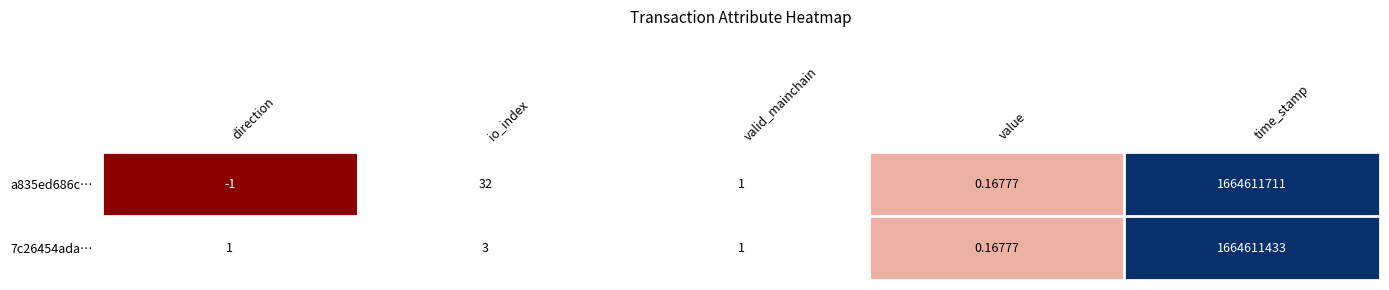

Which category has the highest value across all series?

time_stamp